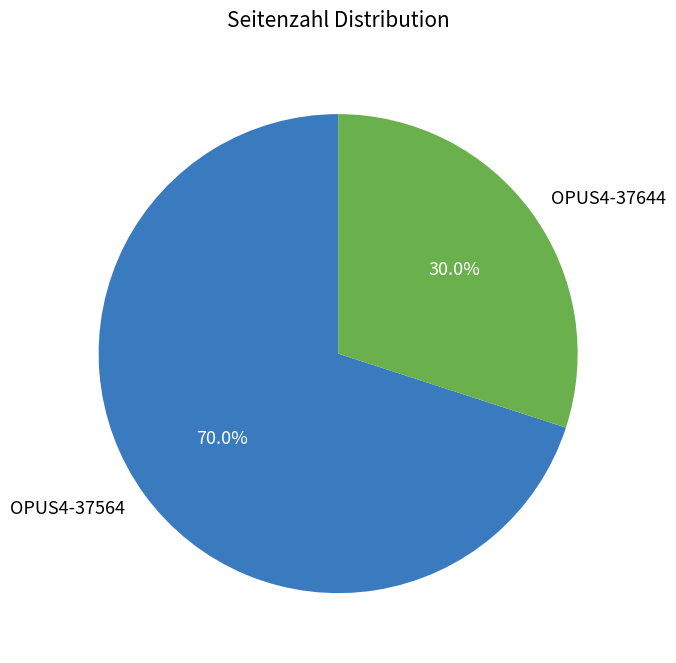

True or false: OPUS4-37644 accounts for 30% of the total.

True